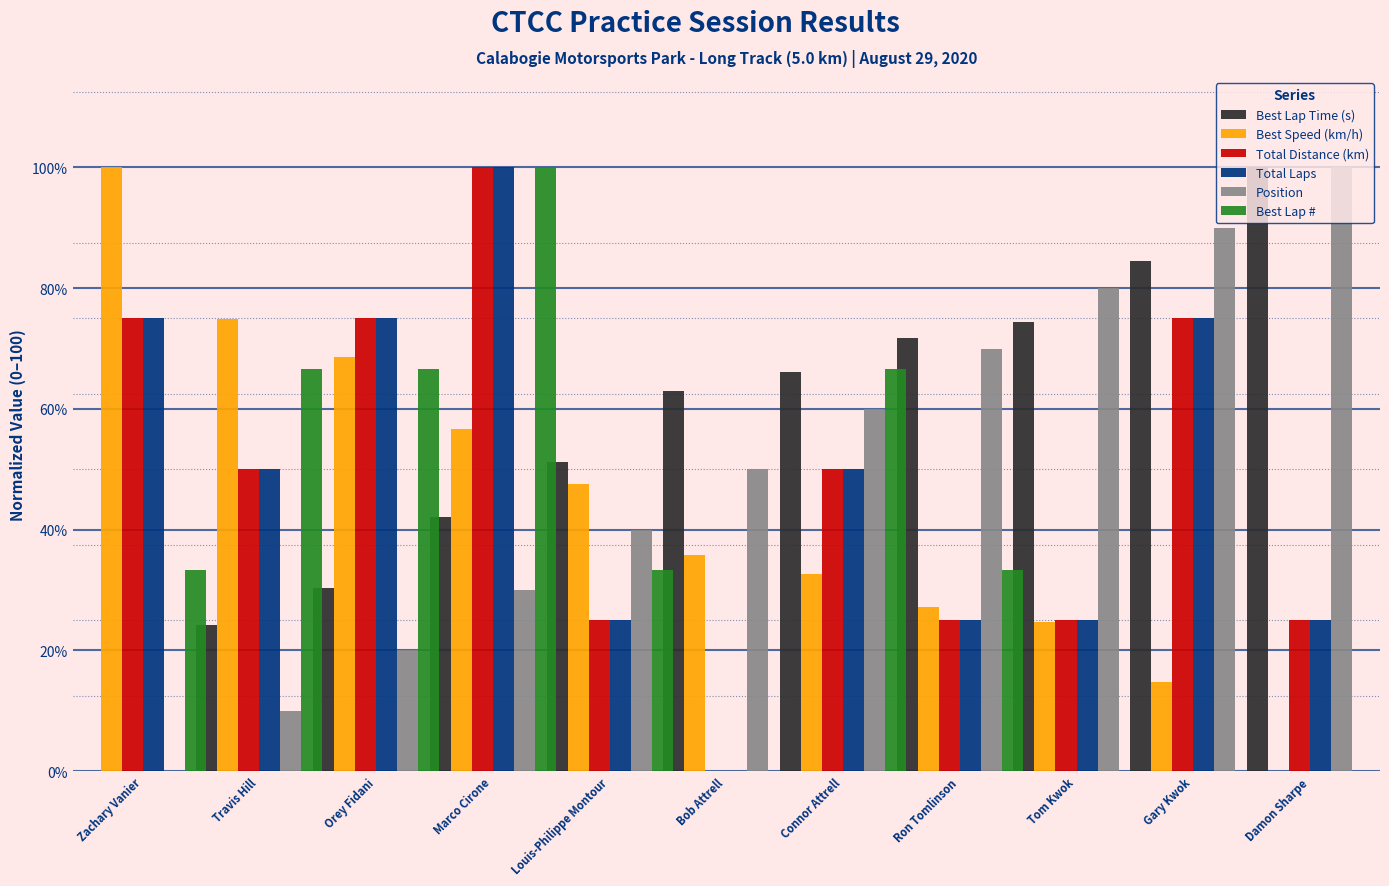

How many categories are shown in the chart?

11